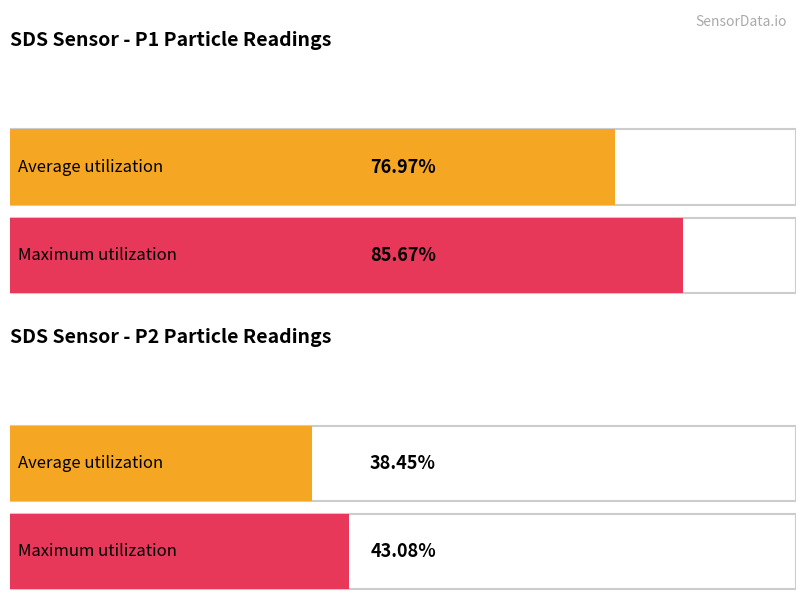

List the series in order of their overall mean, highest first.

SDS_P1, SDS_P2